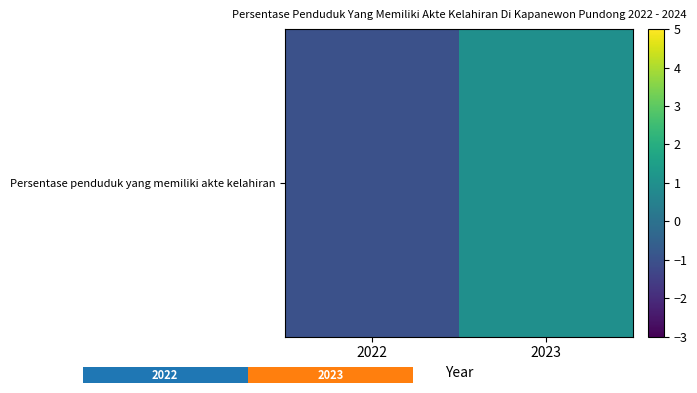

True or false: the data shows -1.0 at 2022.

True